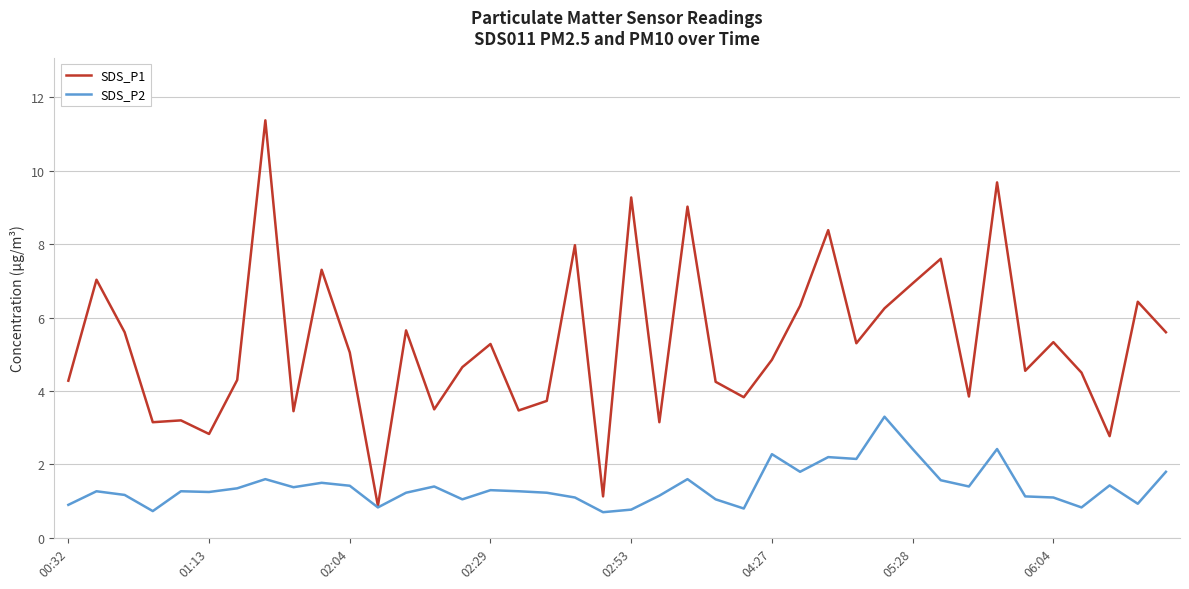

Rank the series by their maximum value, from lowest to highest.

SDS_P2, SDS_P1